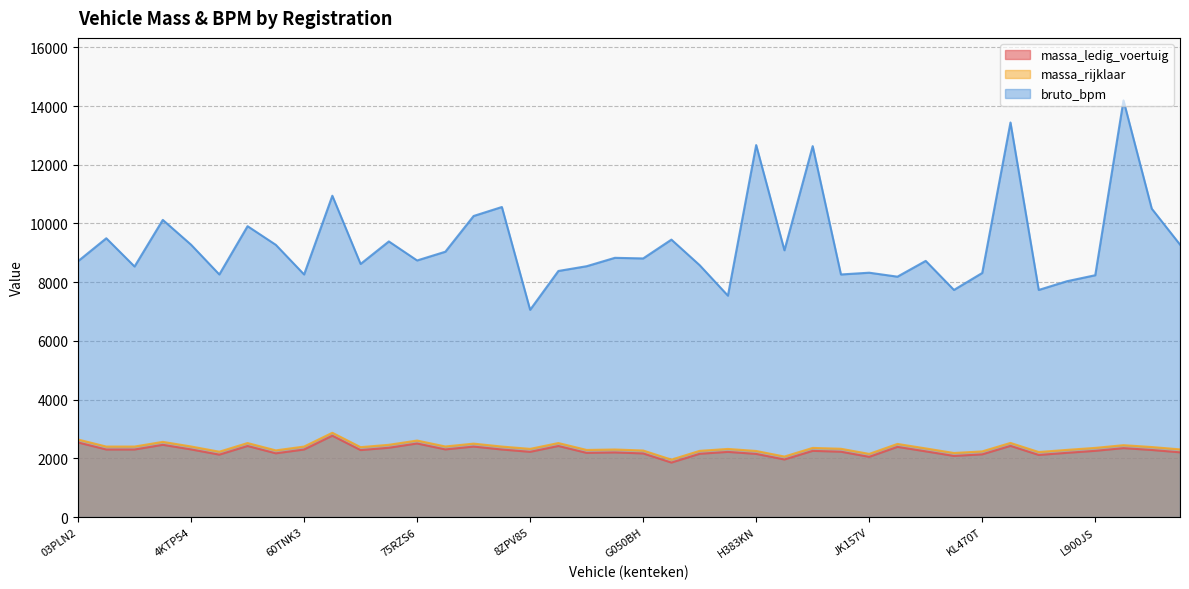

What is the sum of all bruto_bpm values?

371958